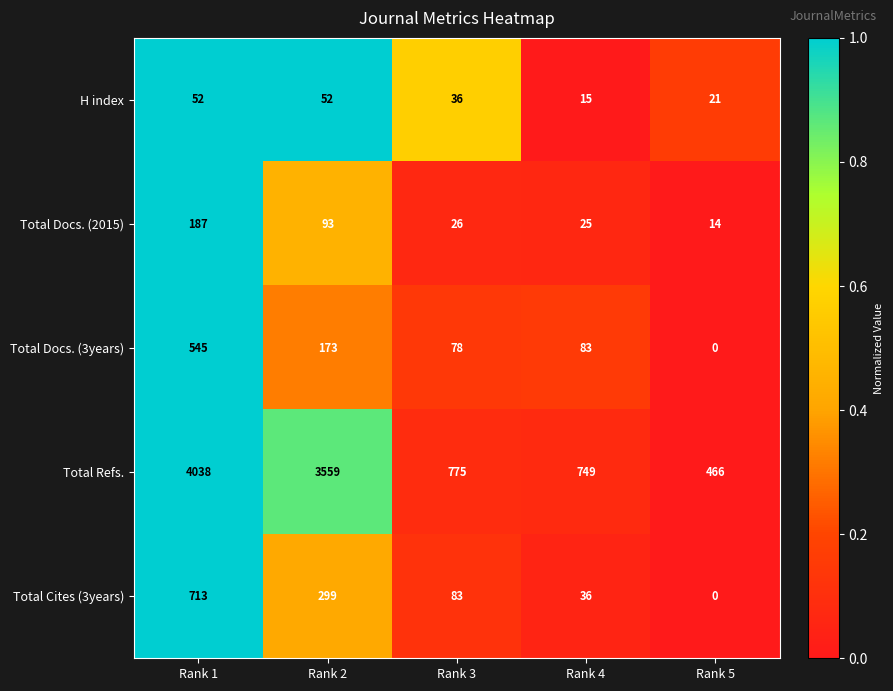

Which series has the largest total across all categories?

Total Refs.